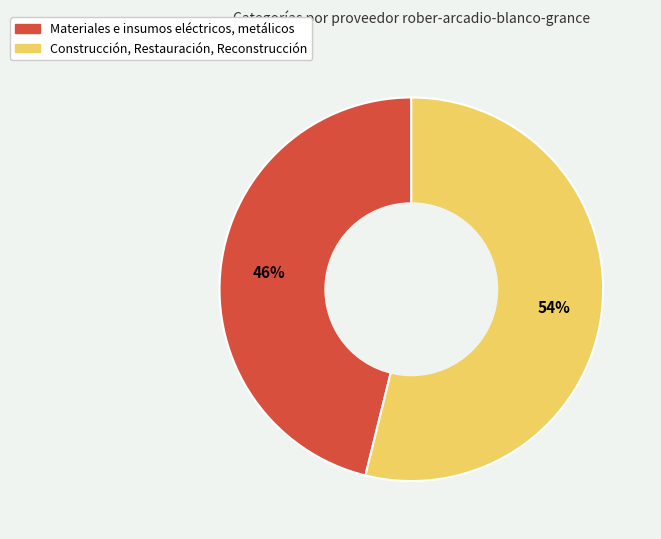

What is the majority slice?

Construcción, Restauración, Reconstrucción